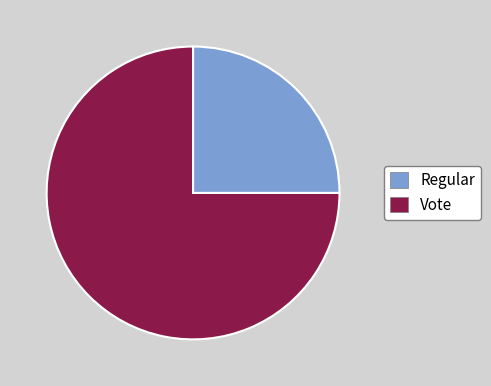

Rank the categories by value from highest to lowest.

Vote, Regular